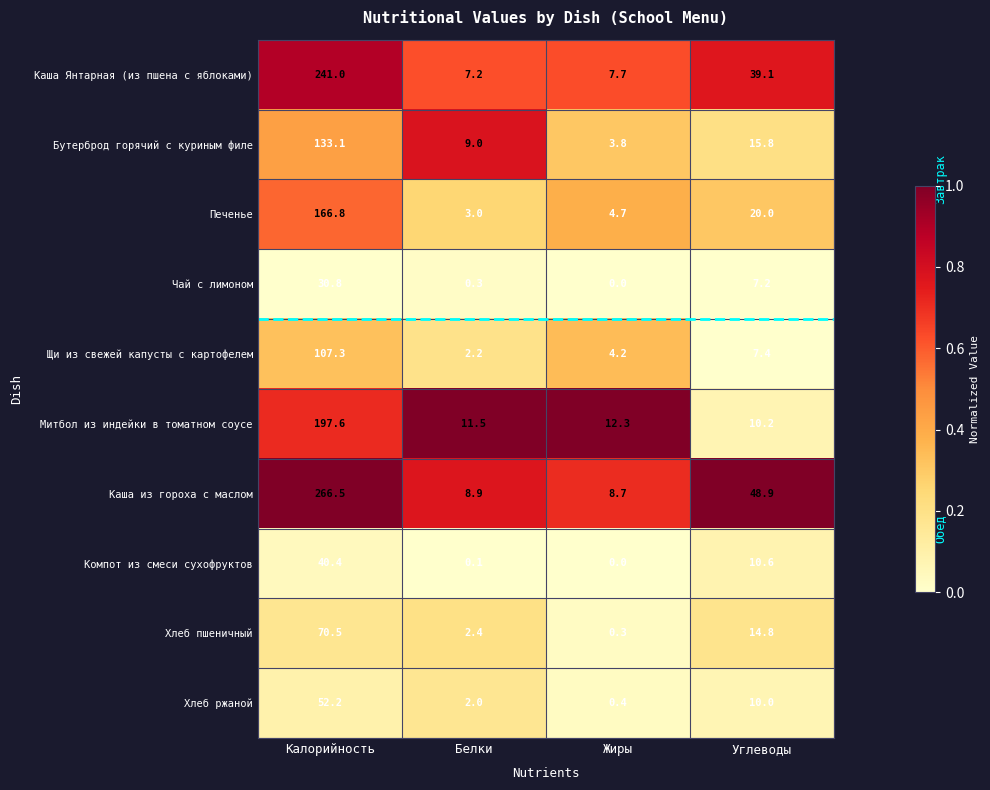

At which category does the chart reach its minimum across all series?

Жиры